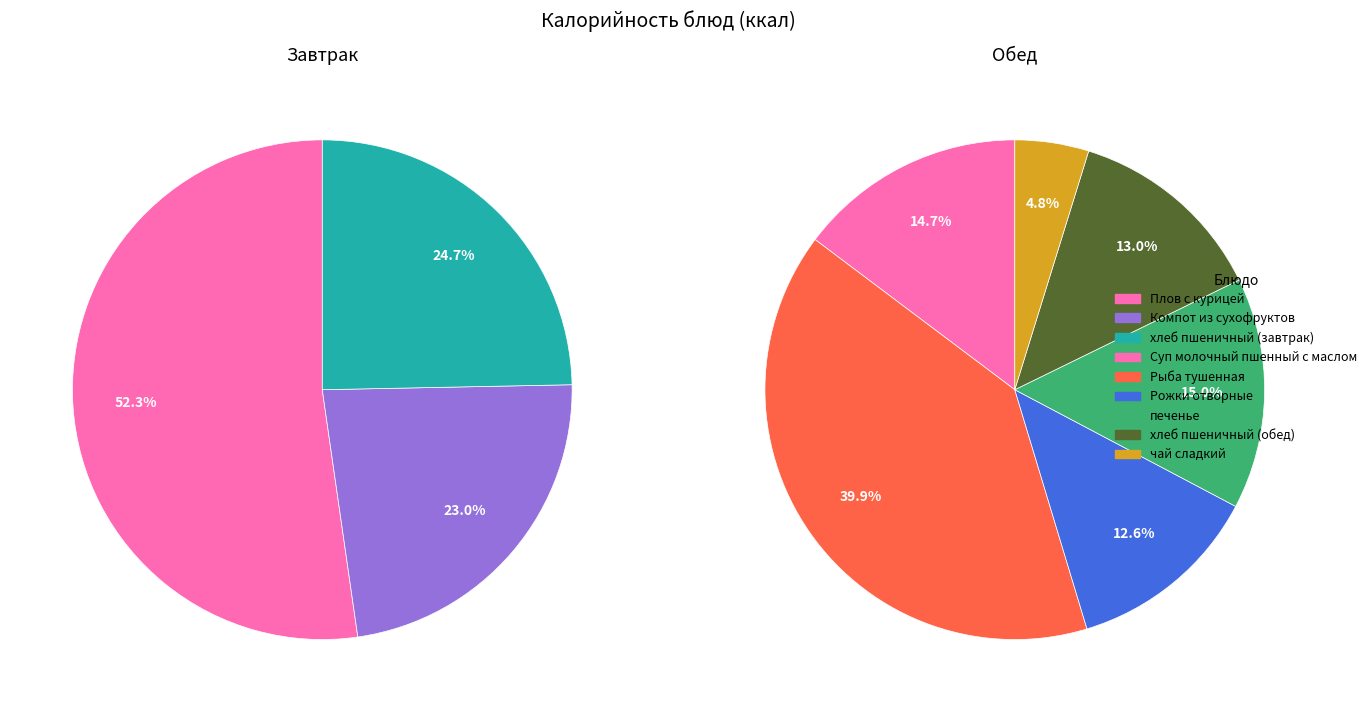

How many segments does this pie chart have?

9